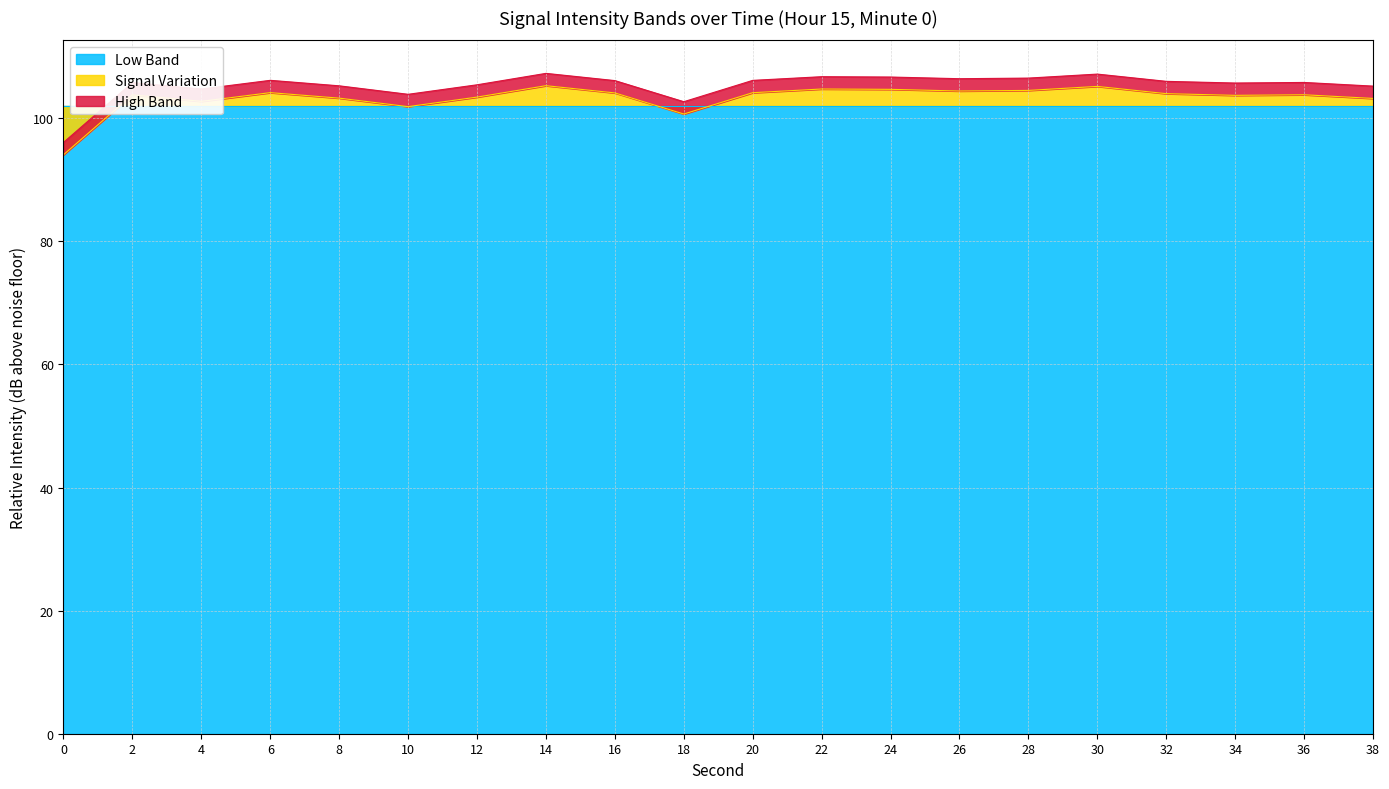

What is the difference between the second highest and minimum values?

11.1